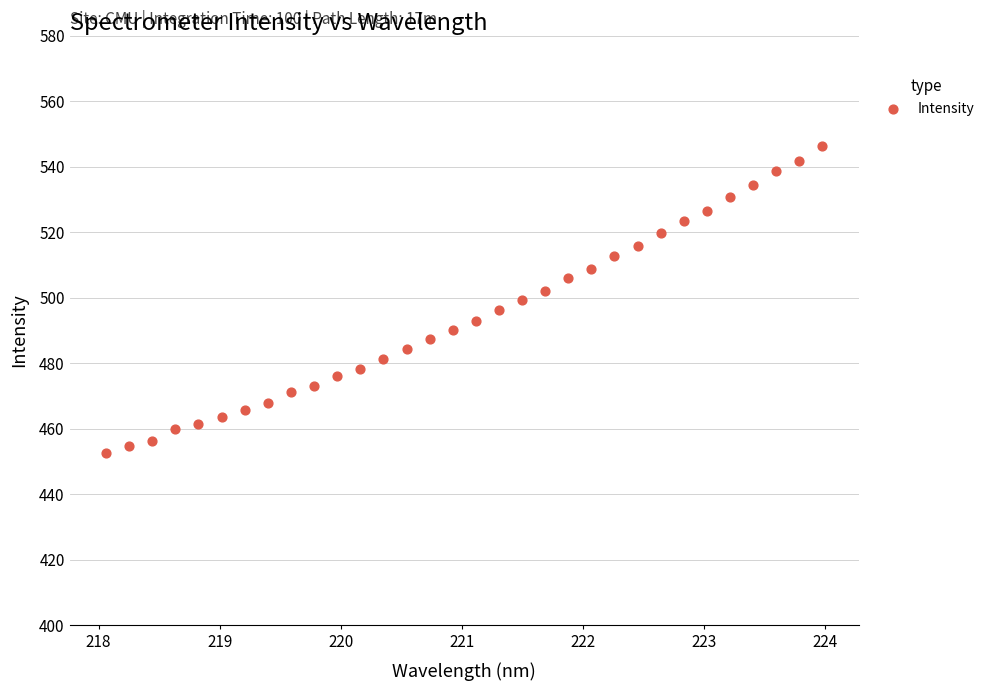

What is the range of Y values (max minus min)?

93.6